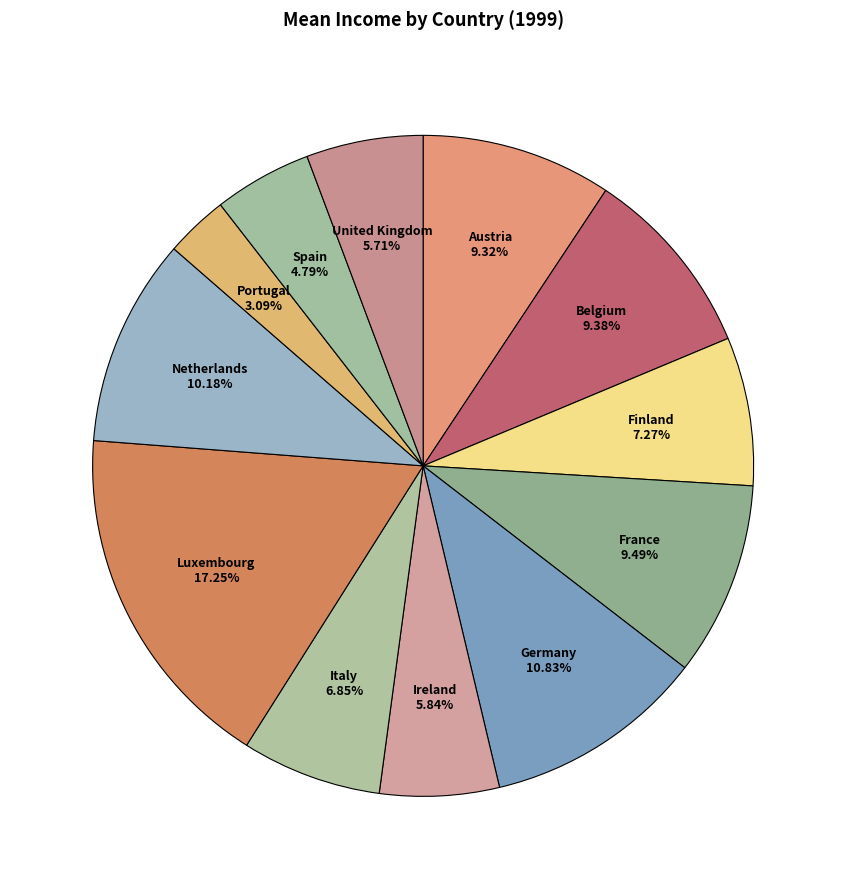

Is there any slice that represents more than half of the pie?

No